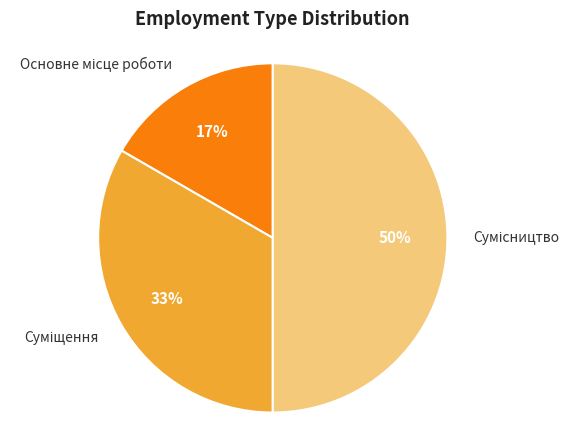

To the nearest percent, what is the average slice percentage?

33%